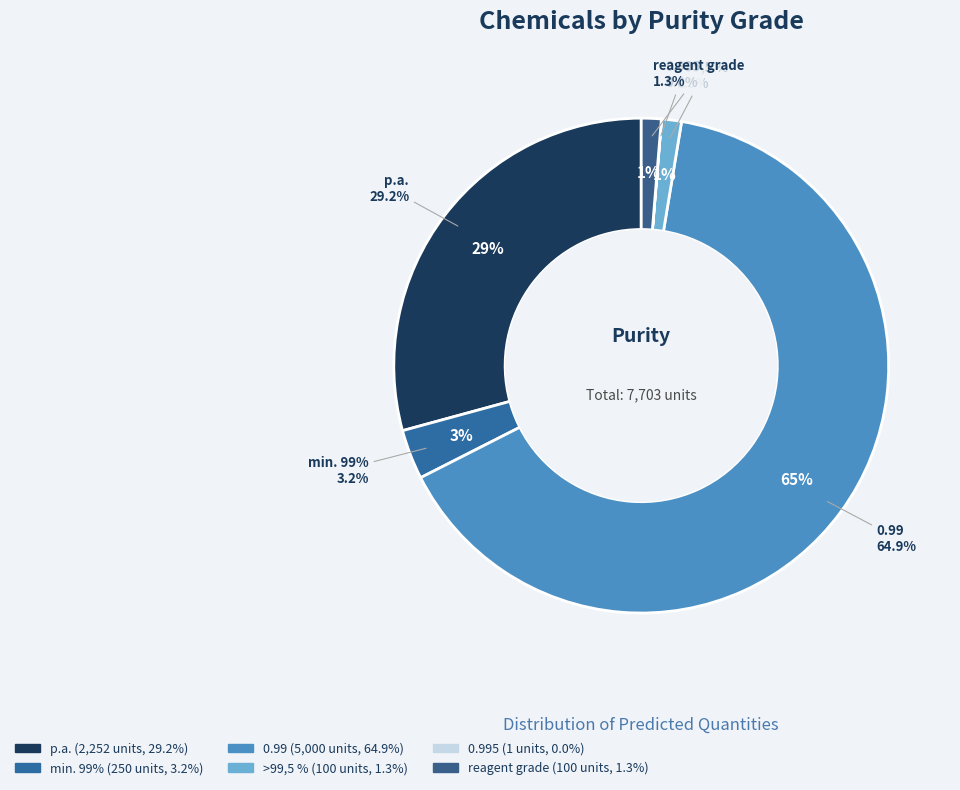

How many segments does this pie chart have?

6